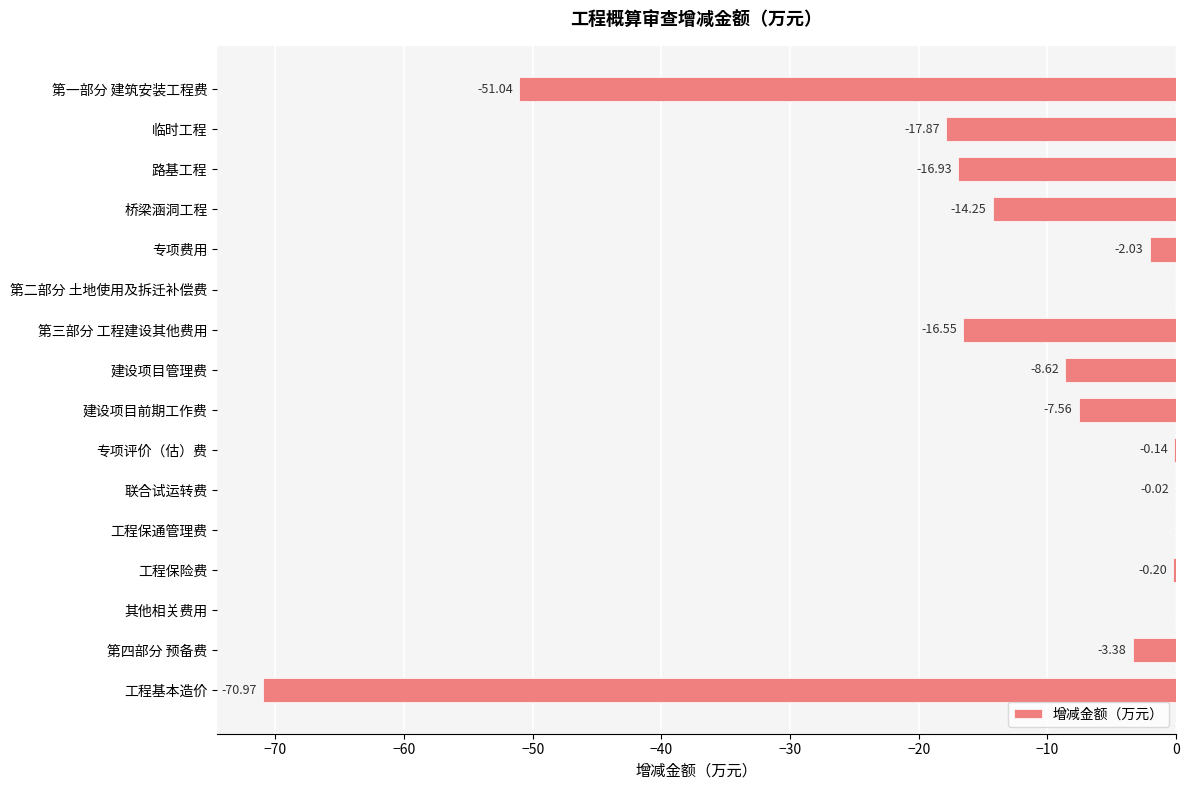

At which label is the value closest to -35?

第一部分 建筑安装工程费